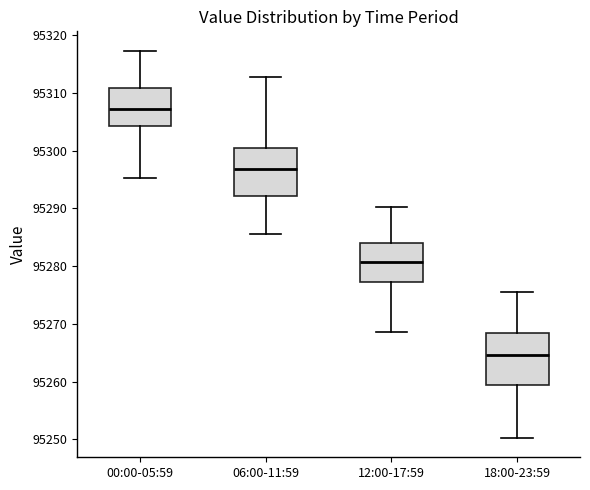

Where is the upper edge of the box for 00:00-05:59 on the y-axis? The values are not printed on the chart, so give them approximately, as read against the axis.

95311